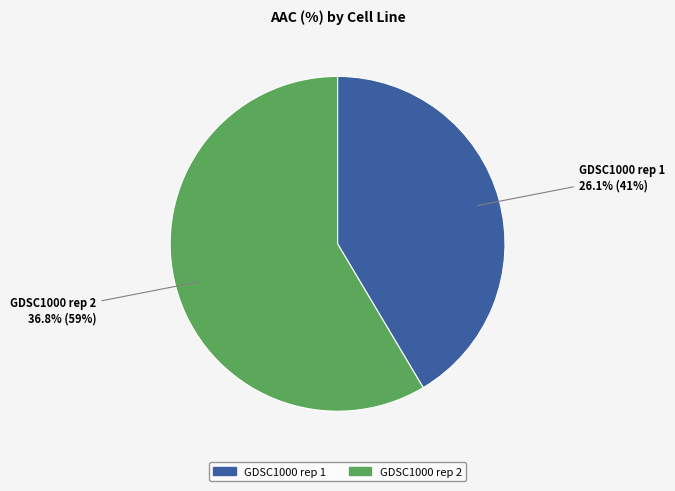

Is there a majority slice in this chart?

Yes